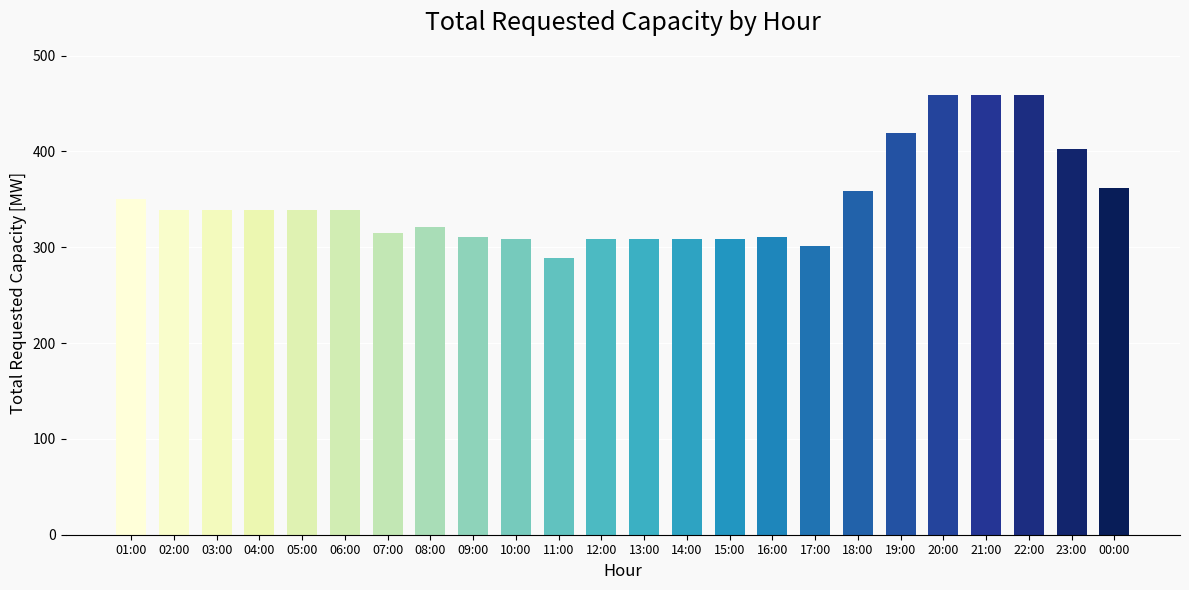

What is the change in value from 01:00 to 21:00?

+109